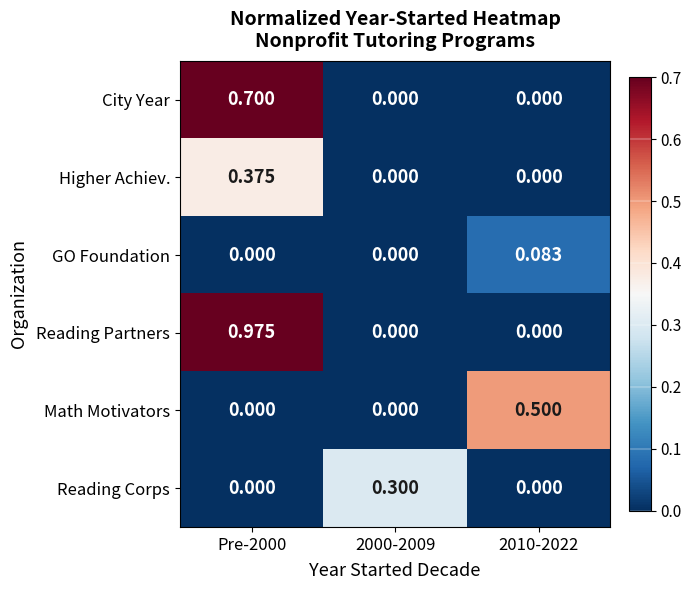

At how many categories does at least one series exceed 0?

3